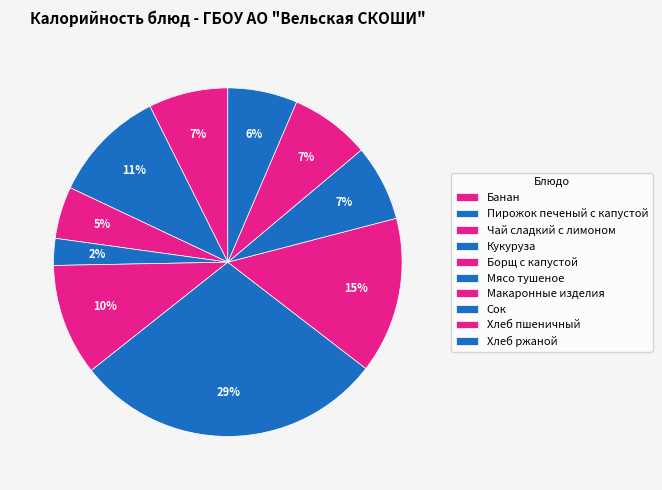

To the nearest percent, what is the average slice percentage?

10%